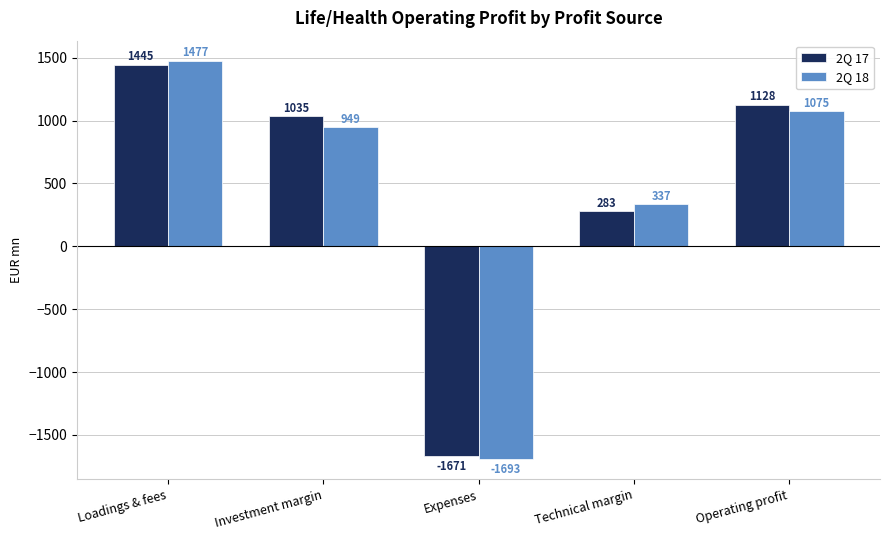

List the series in order of their peak value, lowest first.

2Q 17, 2Q 18